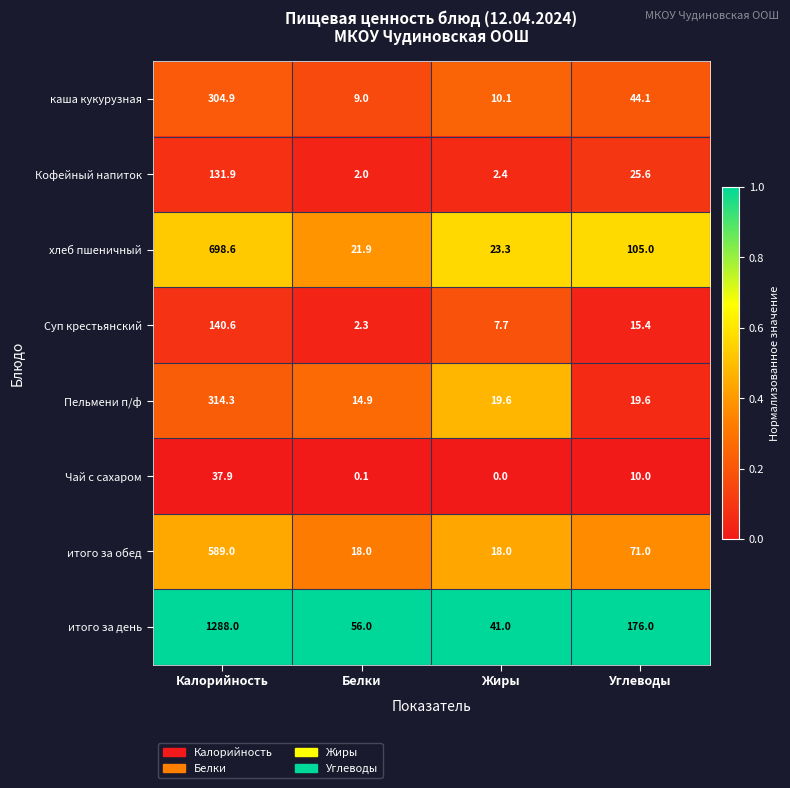

At which label is итого за обед closest to 303?

Углеводы